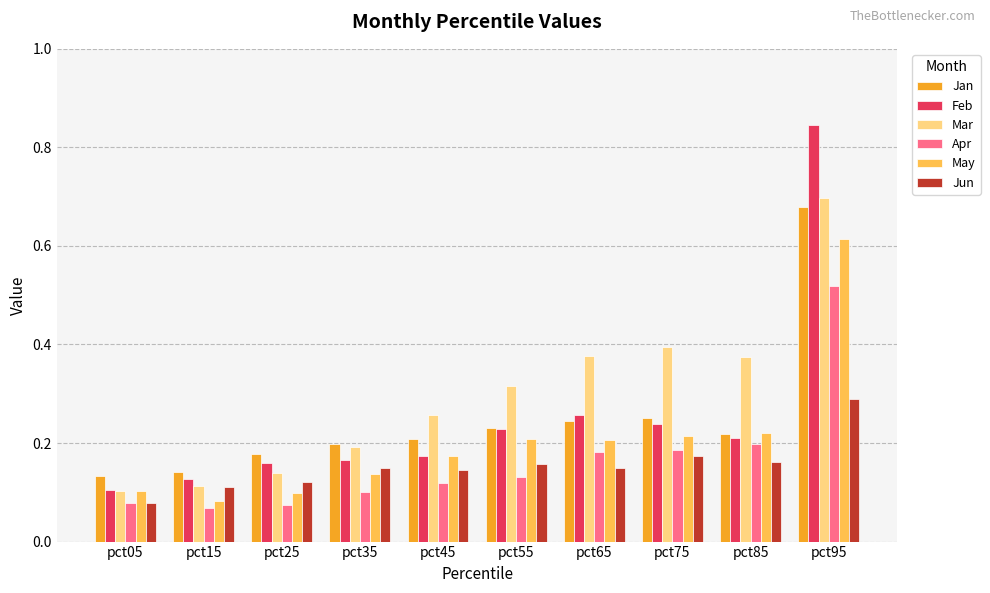

At which label does May reach its peak?

pct95